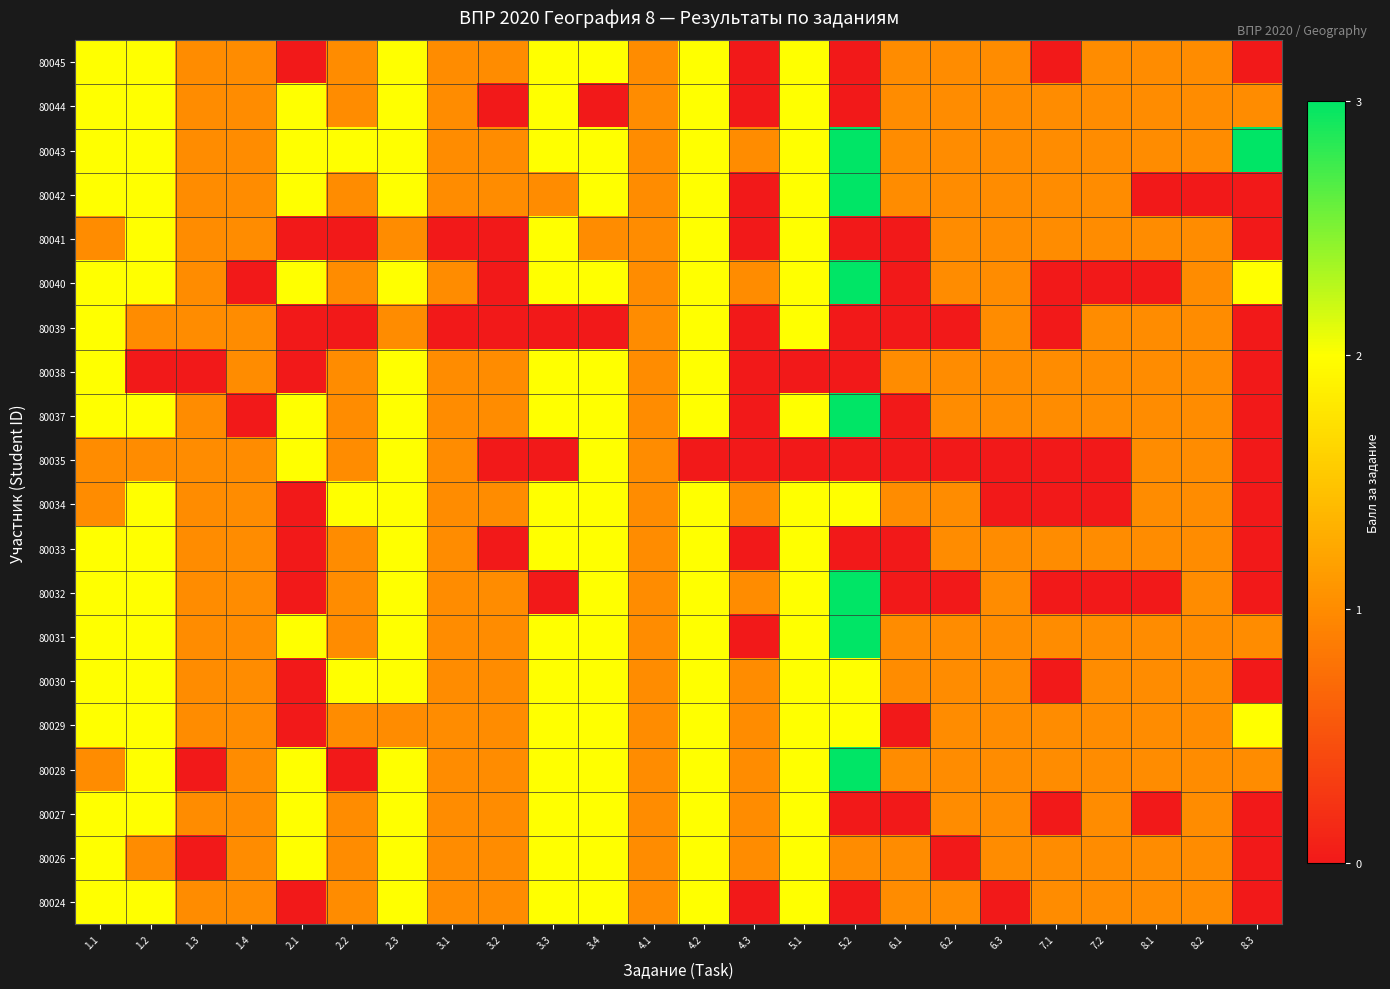

What is the maximum value shown in the chart?

3